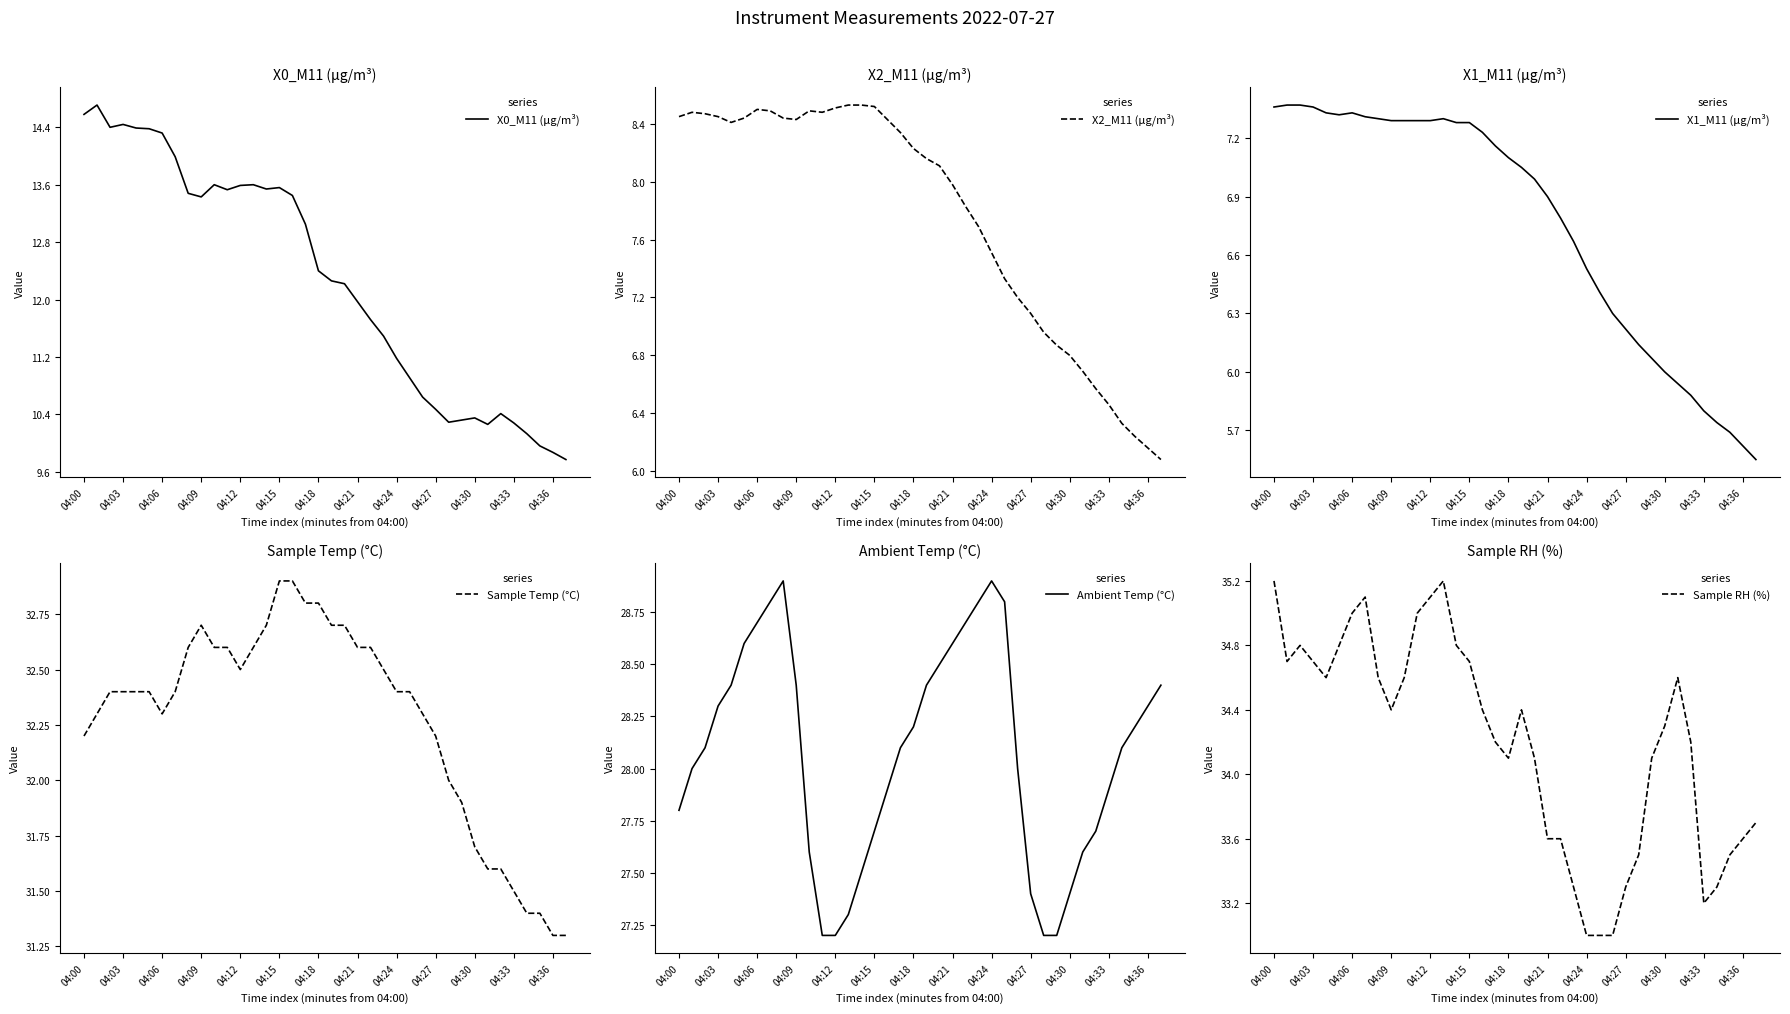

Reading right to left, what are all the values shown in this chart?

X0_M11 (μg/m³): 9.8	9.9	10.0	10.1	10.3	10.4	10.3	10.3	10.3	10.3	10.5	10.6	10.9	11.2	11.5	11.7	12.0	12.2	12.3	12.4	13.1	13.4	13.6	13.5	13.6	13.6	13.5	13.6	13.4	13.5	14.0	14.3	14.4	14.4	14.4	14.4	14.7	14.6
X2_M11 (μg/m³): 6.1	6.2	6.2	6.3	6.5	6.6	6.7	6.8	6.9	7.0	7.1	7.2	7.3	7.5	7.7	7.8	8.0	8.1	8.2	8.2	8.3	8.4	8.5	8.5	8.5	8.5	8.5	8.5	8.4	8.4	8.5	8.5	8.4	8.4	8.4	8.5	8.5	8.4
X1_M11 (μg/m³): 5.5	5.6	5.7	5.7	5.8	5.9	5.9	6.0	6.1	6.1	6.2	6.3	6.4	6.5	6.7	6.8	6.9	7.0	7.0	7.1	7.2	7.2	7.3	7.3	7.3	7.3	7.3	7.3	7.3	7.3	7.3	7.3	7.3	7.3	7.4	7.4	7.4	7.4
Sample Temp (°C): 31.3	31.3	31.4	31.4	31.5	31.6	31.6	31.7	31.9	32.0	32.2	32.3	32.4	32.4	32.5	32.6	32.6	32.7	32.7	32.8	32.8	32.9	32.9	32.7	32.6	32.5	32.6	32.6	32.7	32.6	32.4	32.3	32.4	32.4	32.4	32.4	32.3	32.2
Ambient Temp (°C): 28.4	28.3	28.2	28.1	27.9	27.7	27.6	27.4	27.2	27.2	27.4	28.0	28.8	28.9	28.8	28.7	28.6	28.5	28.4	28.2	28.1	27.9	27.7	27.5	27.3	27.2	27.2	27.6	28.4	28.9	28.8	28.7	28.6	28.4	28.3	28.1	28.0	27.8
Sample RH (%): 33.7	33.6	33.5	33.3	33.2	34.2	34.6	34.3	34.1	33.5	33.3	33.0	33.0	33.0	33.3	33.6	33.6	34.1	34.4	34.1	34.2	34.4	34.7	34.8	35.2	35.1	35.0	34.6	34.4	34.6	35.1	35.0	34.8	34.6	34.7	34.8	34.7	35.2